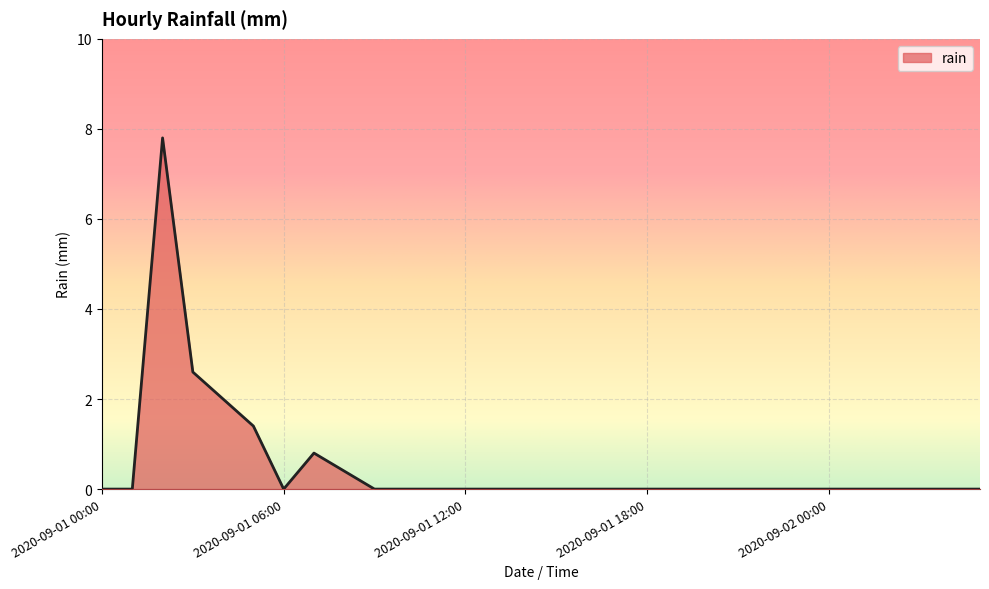

What is the difference between the maximum and minimum values?

7.8